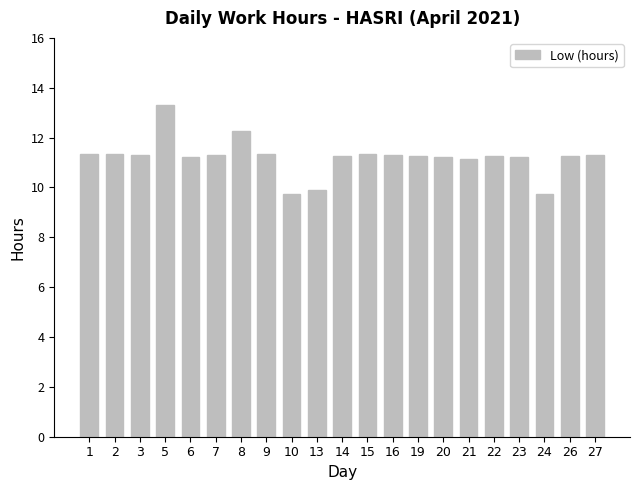

What is the value of the 8th bar from the left?

11.3